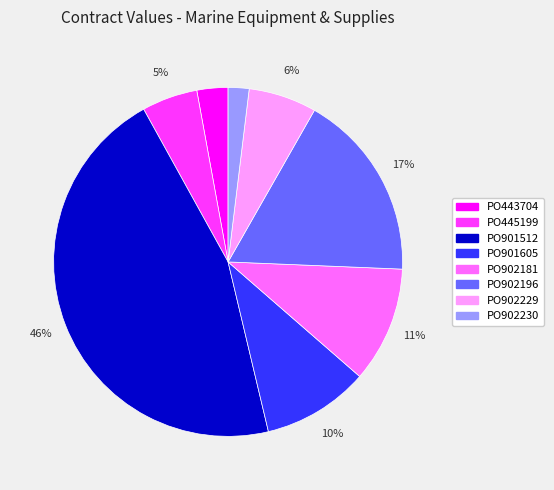

To the nearest percent, what is the average slice percentage?

12%